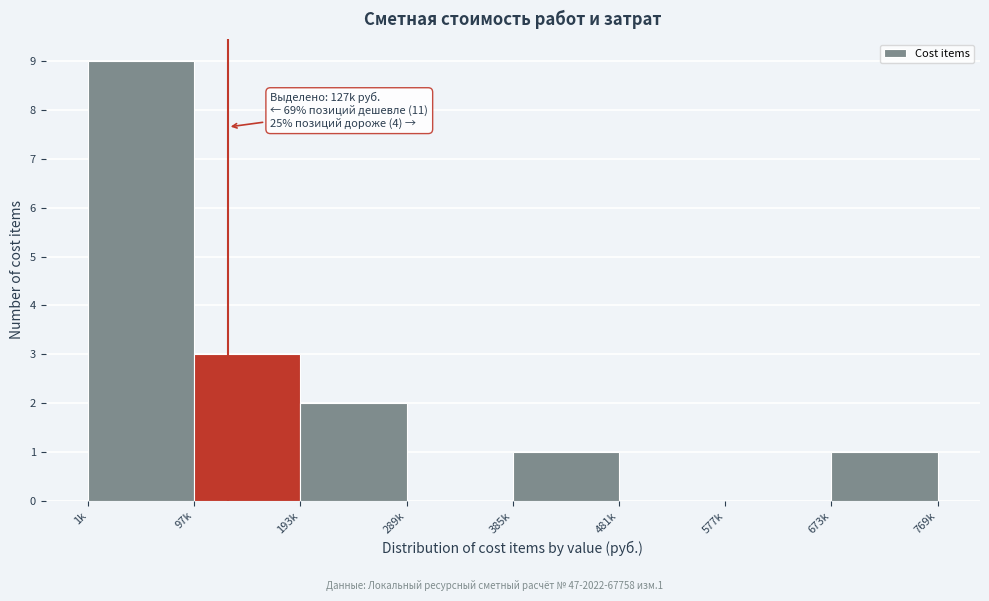

Reading left to right, what are all the values shown in this chart?

1k=9	97k=3	193k=2	289k=0	385k=1	481k=0	577k=0	769k=1